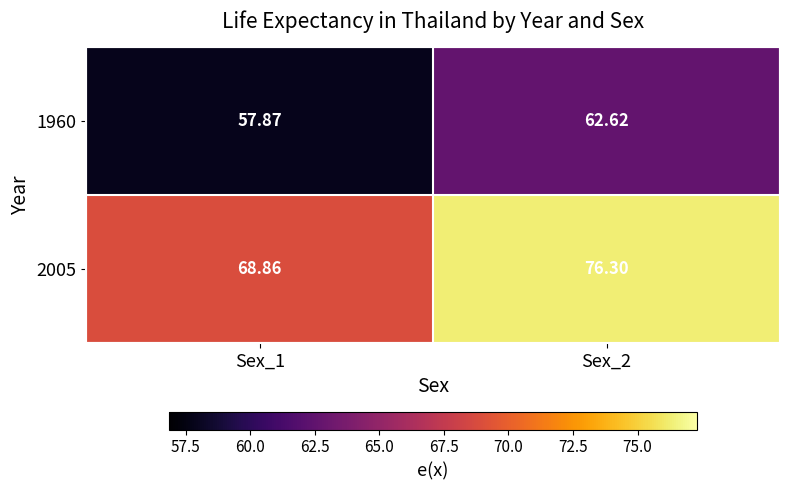

How many series are shown in this chart?

2